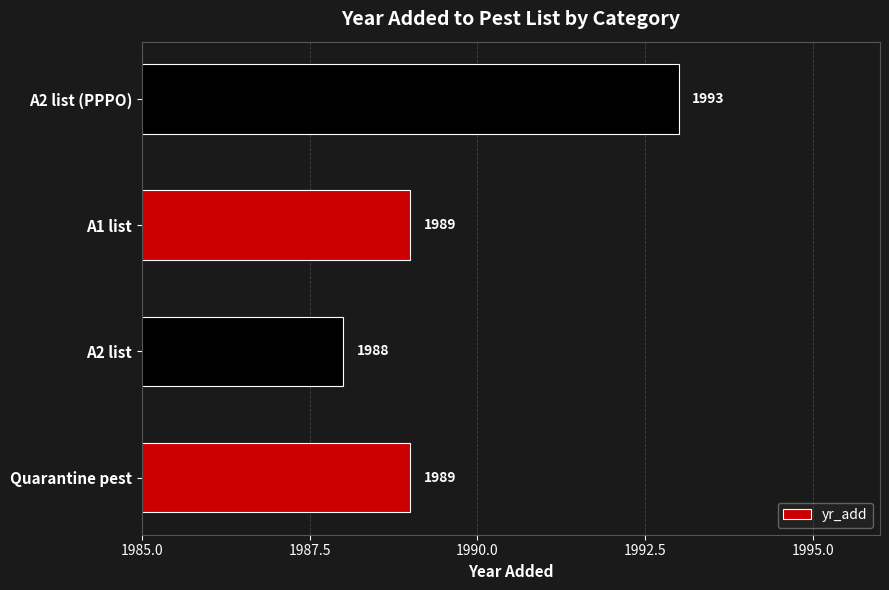

Are the bars horizontal?

Yes